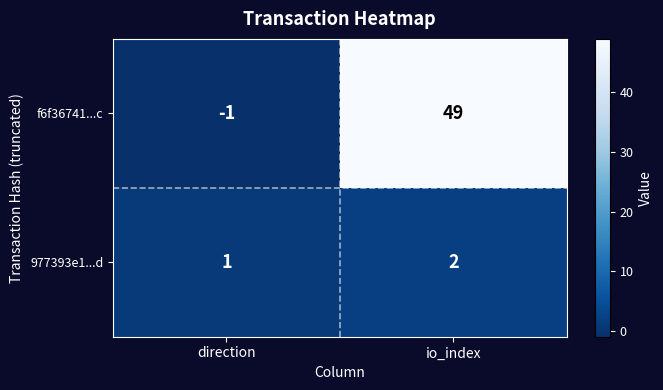

How many values in f6f36741...c are below zero?

1